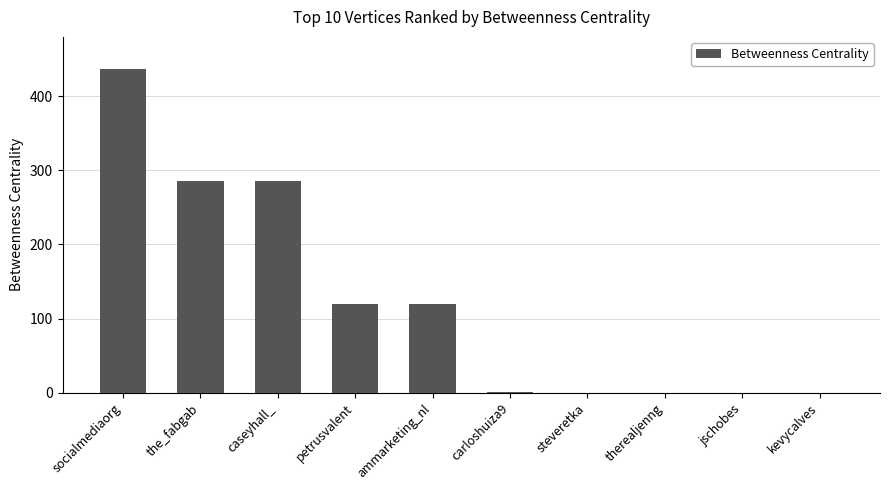

What is the ratio of the value at socialmediaorg to the value at caseyhall_?

1.5